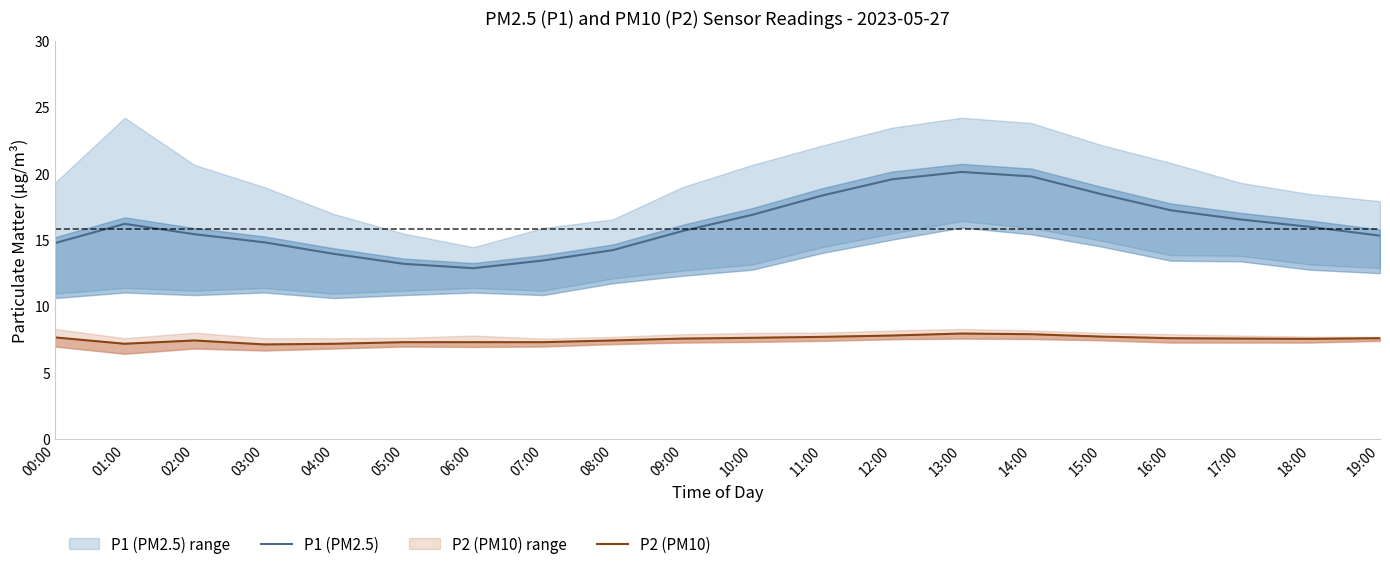

Rank the series by their maximum value, from highest to lowest.

P1 (PM2.5), P2 (PM10)